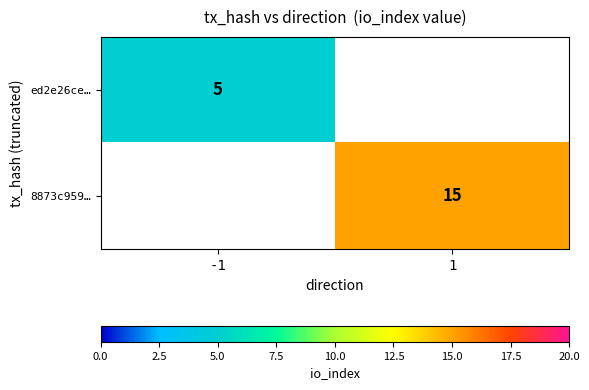

Is it true that ed2e26ce… equals 2 at -1?

False